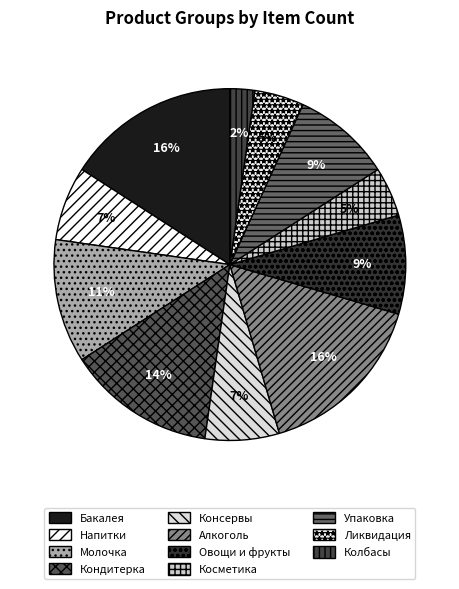

Count the number of slices in the pie.

11